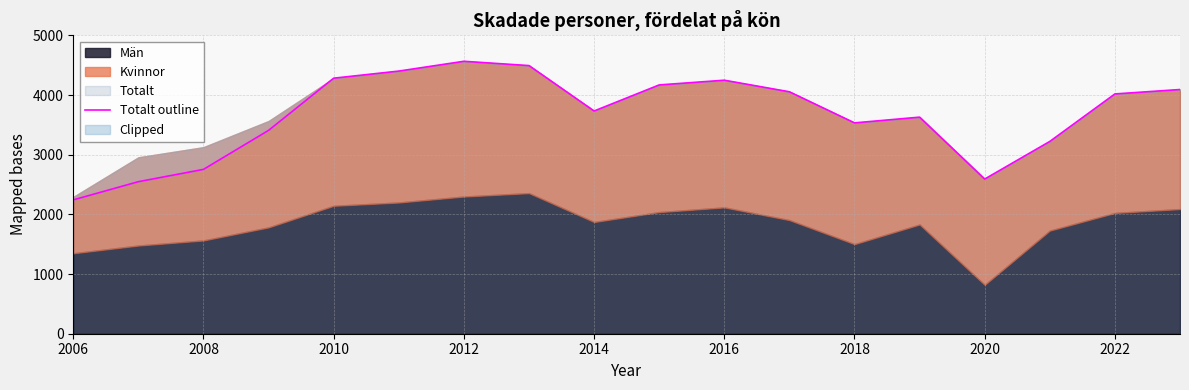

What is the lowest value of the Totalt series?

2243